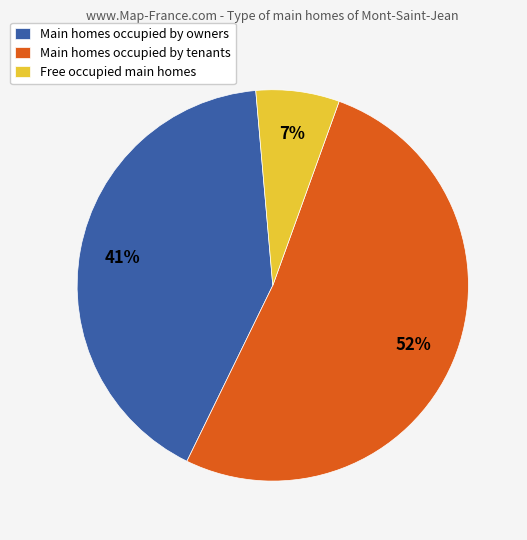

What is the smallest slice in the pie chart?

Free occupied main homes